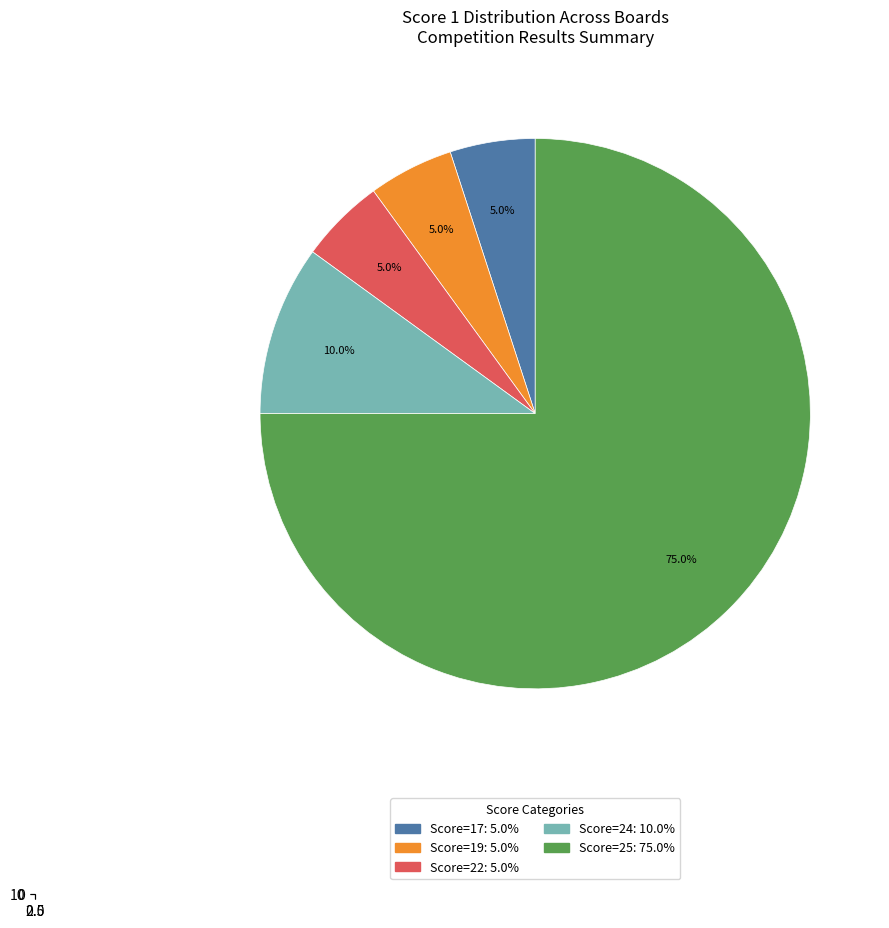

Does Board 16 represent more than half of the total?

No